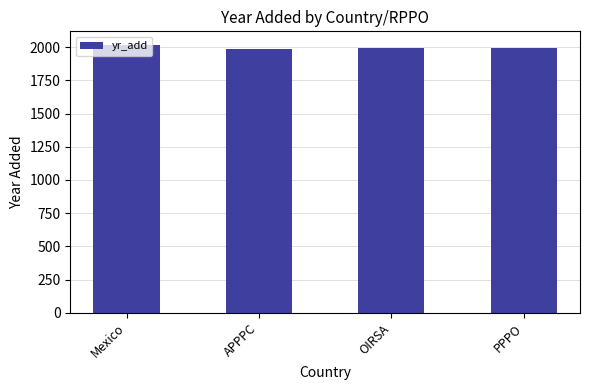

What value does the data have at APPPC?

1988